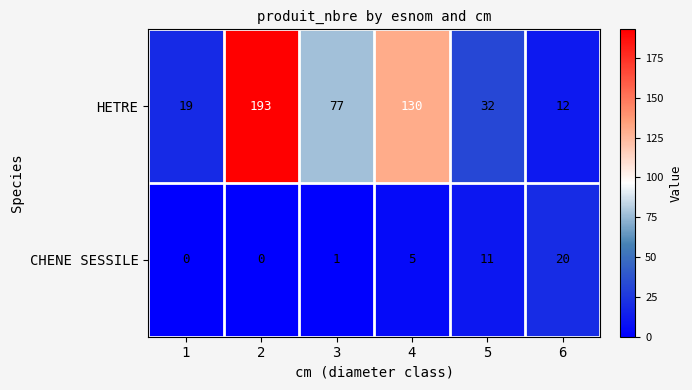

What is the greatest value displayed?

193